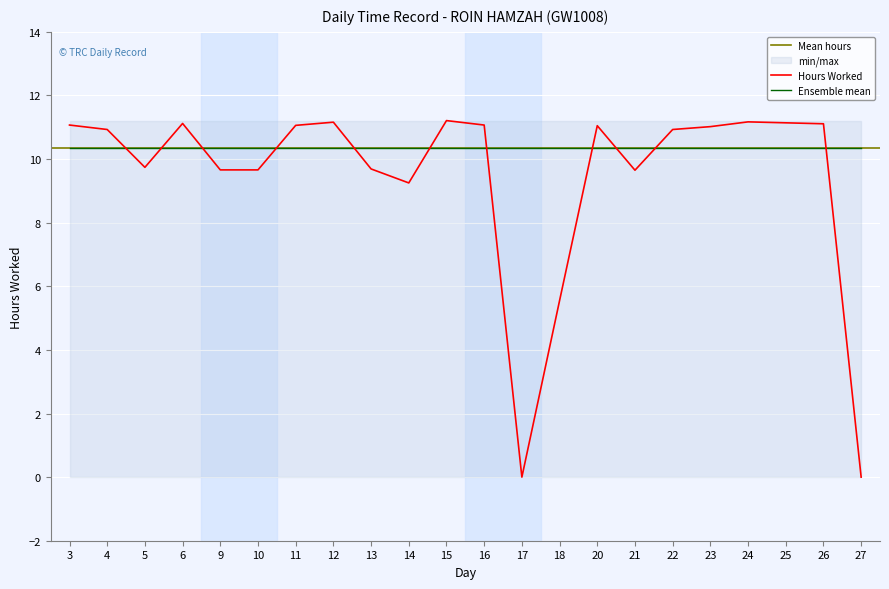

Between 10 and 24, which is larger?

24